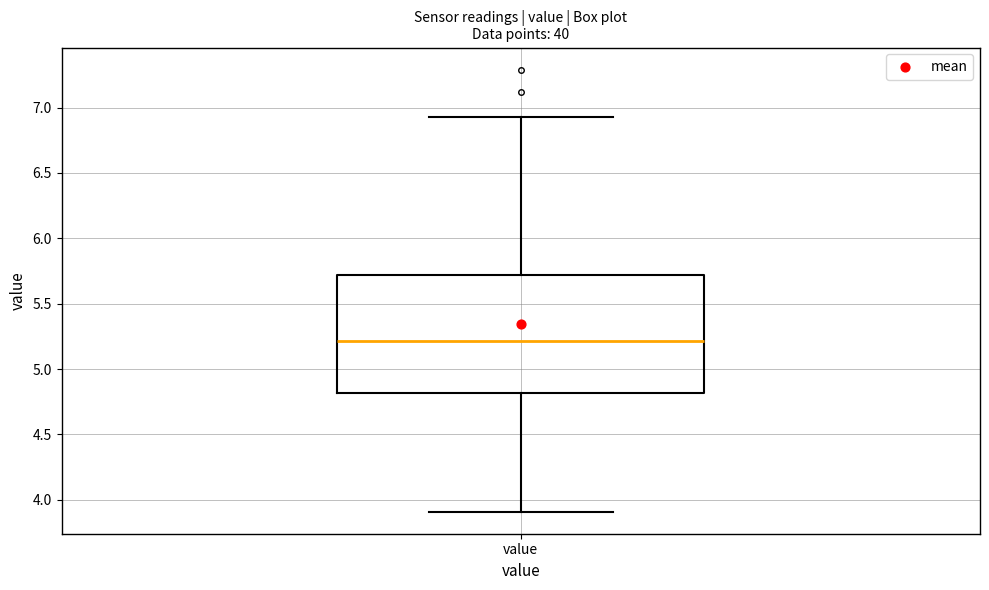

Transcribe this box plot: give where the median line is, the range the box spans, and where the two whiskers end, as read against the y-axis. The values are not printed on the chart, so give them approximately, as read against the axis.

median 5.20, box 4.80 to 5.70, whiskers 3.90 to 6.95